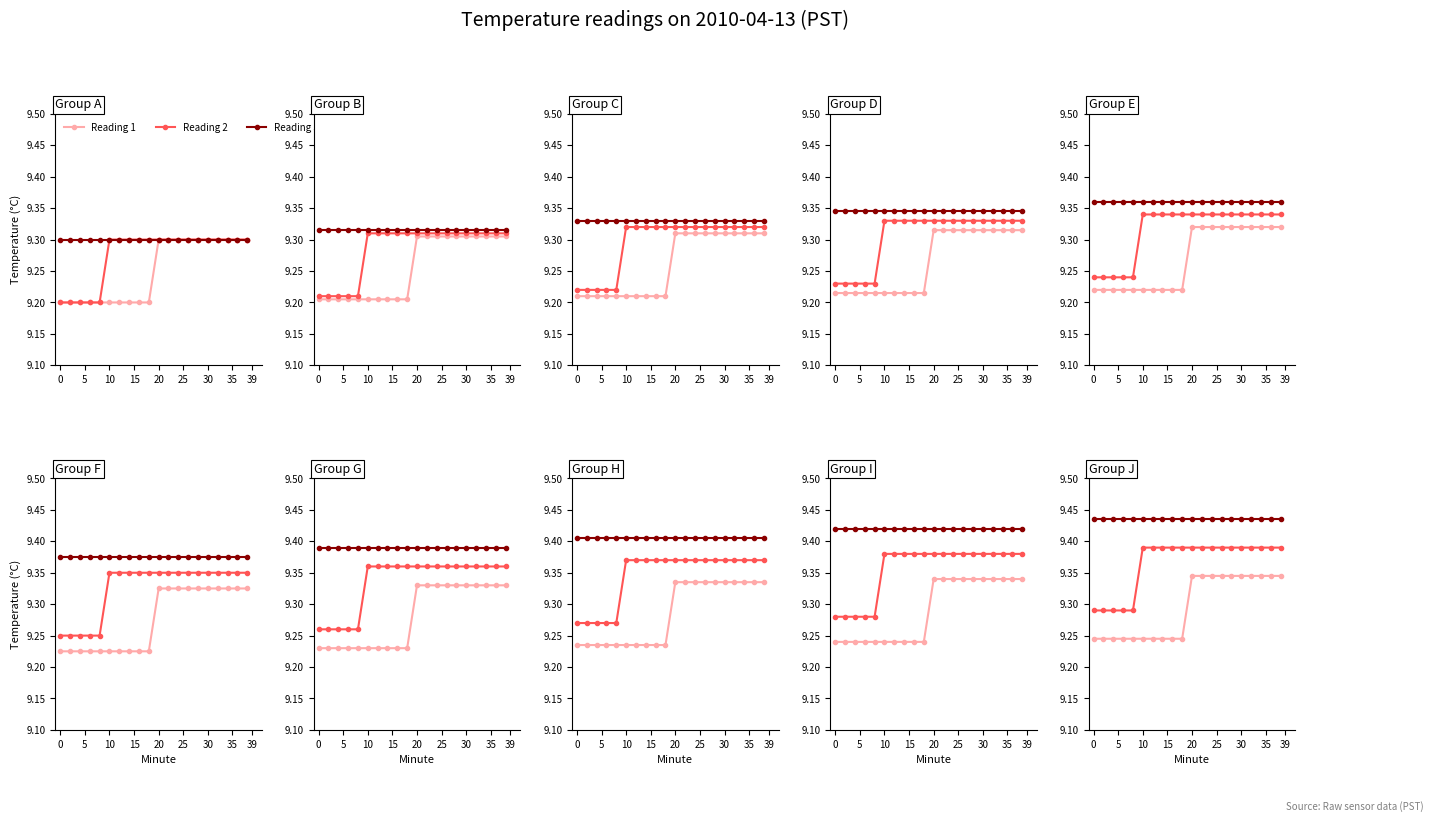

Which series has the largest total across all categories?

Reading 3